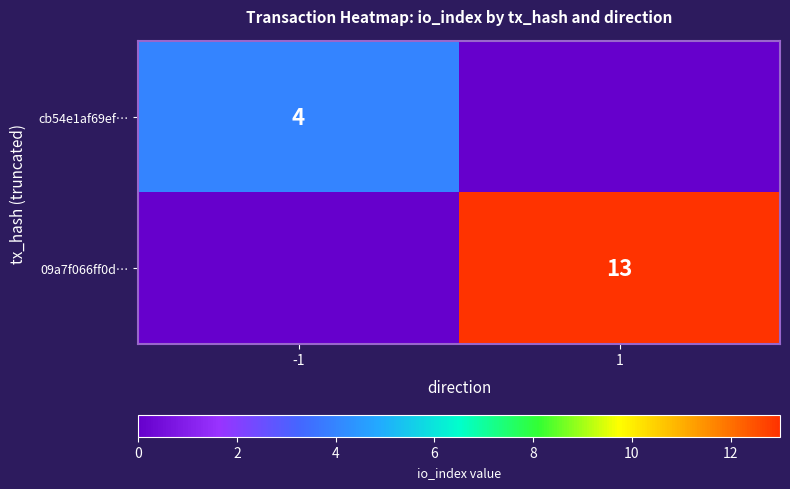

The value of cb54e1af69ef… at -1 is 6. True or false?

False